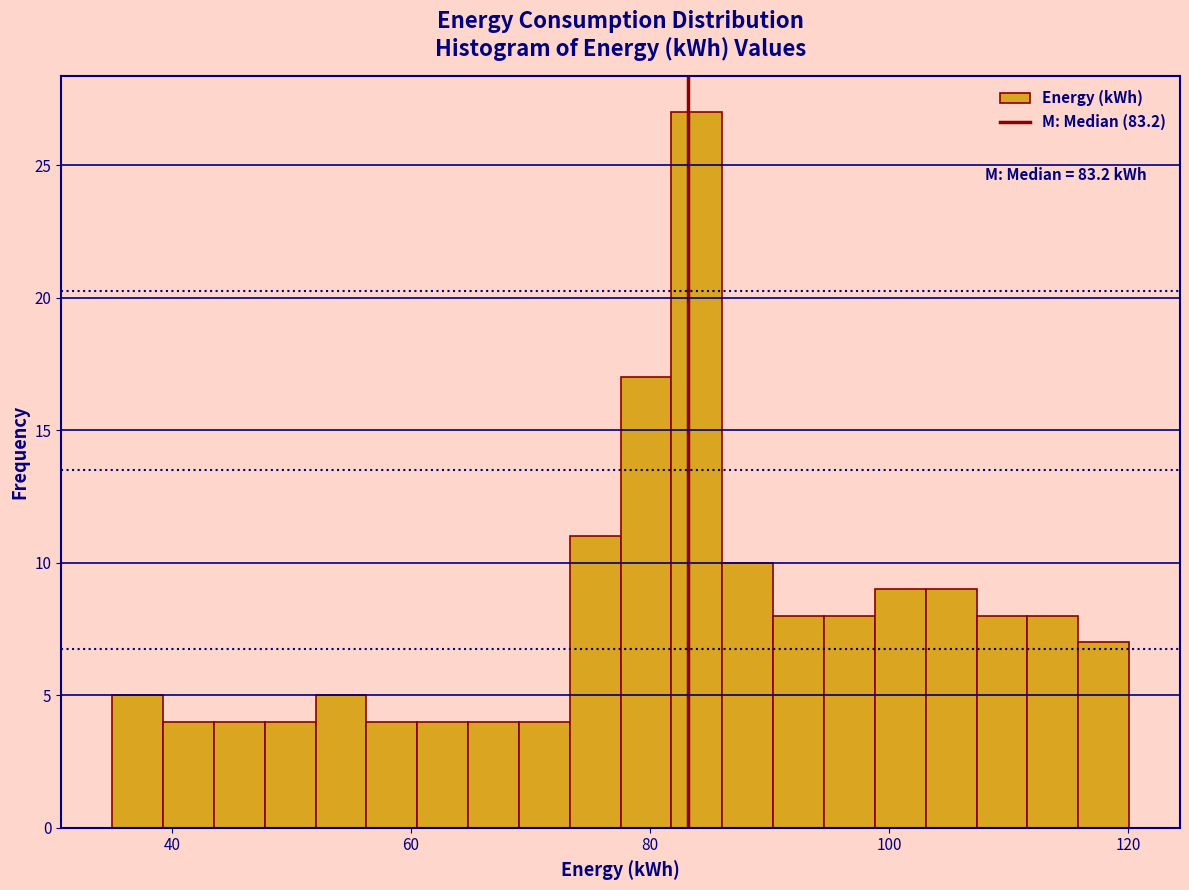

Read against the x-axis, roughly where is the centre of the tallest bar?

84